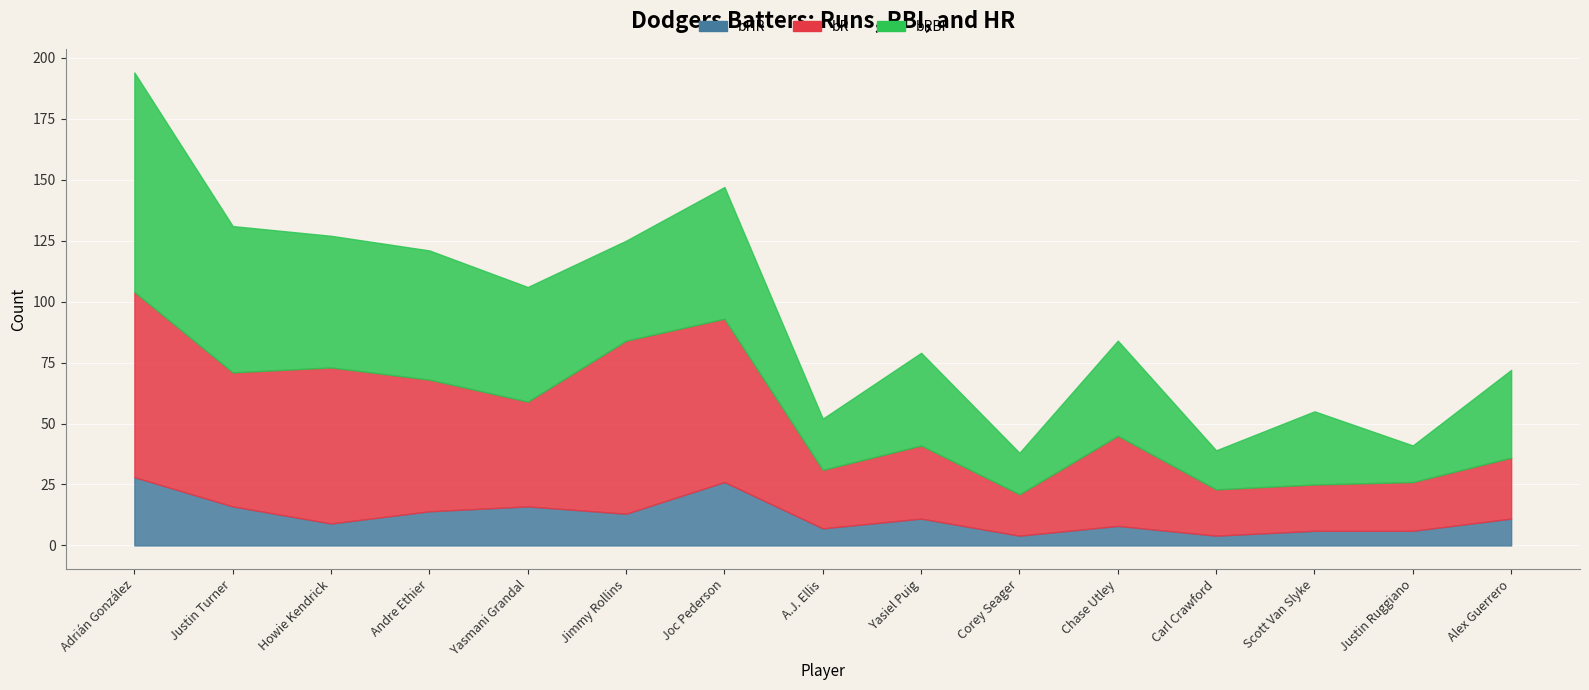

Rank the series at Yasiel Puig from lowest to highest value.

bHR, bR, bRBI